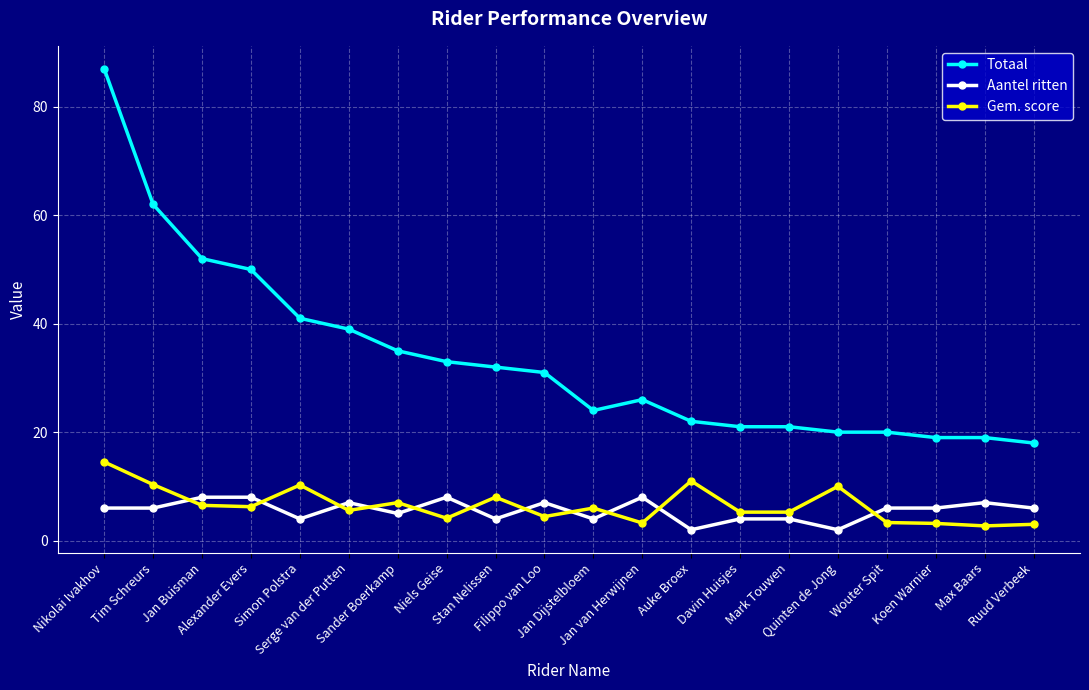

The value of Gem. score at Nikolai Ivakhov is 9.2. True or false?

False